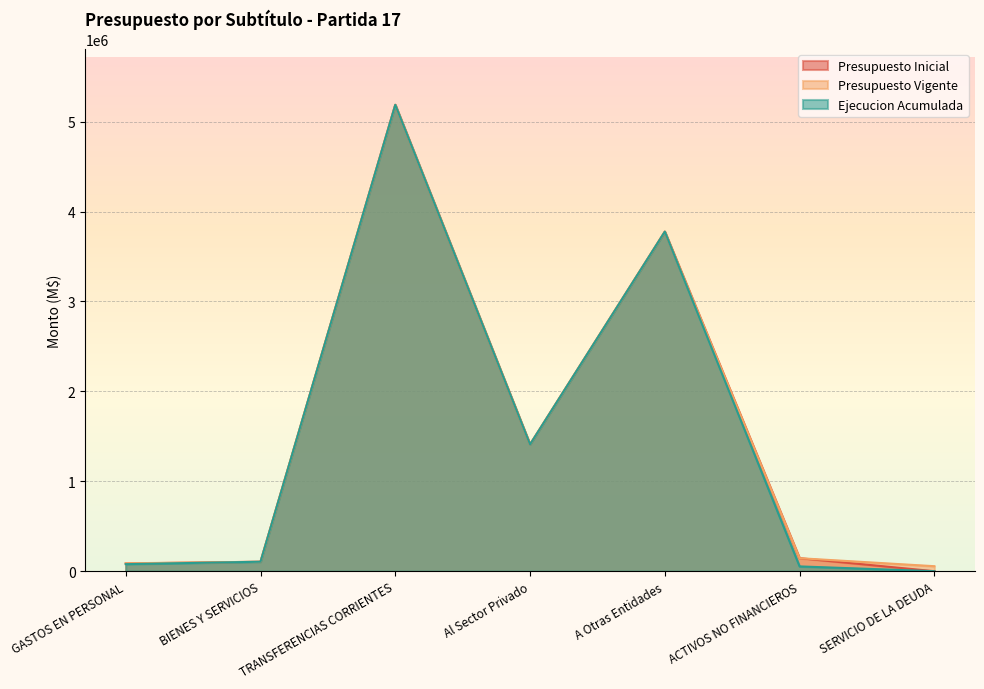

Rank the series at SERVICIO DE LA DEUDA from lowest to highest value.

Presupuesto Inicial, Ejecucion Acumulada, Presupuesto Vigente